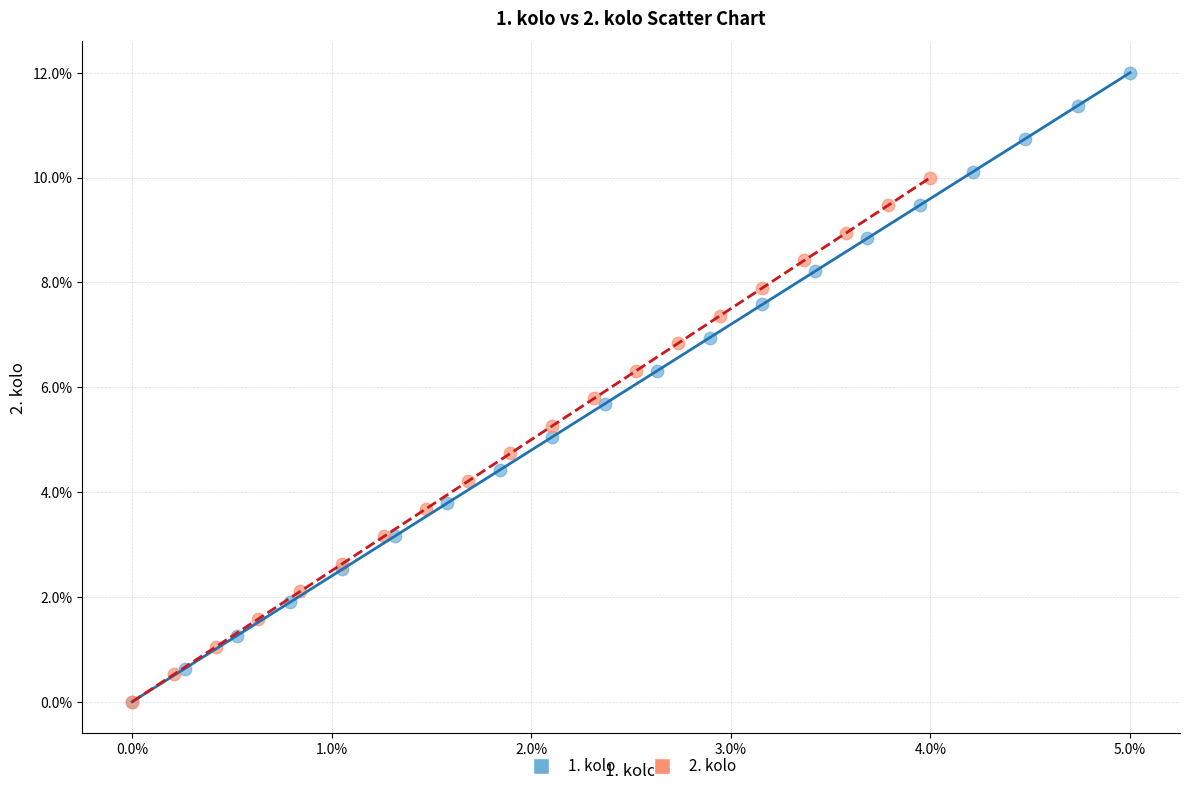

What are all the series names shown in the legend?

1. kolo, 2. kolo